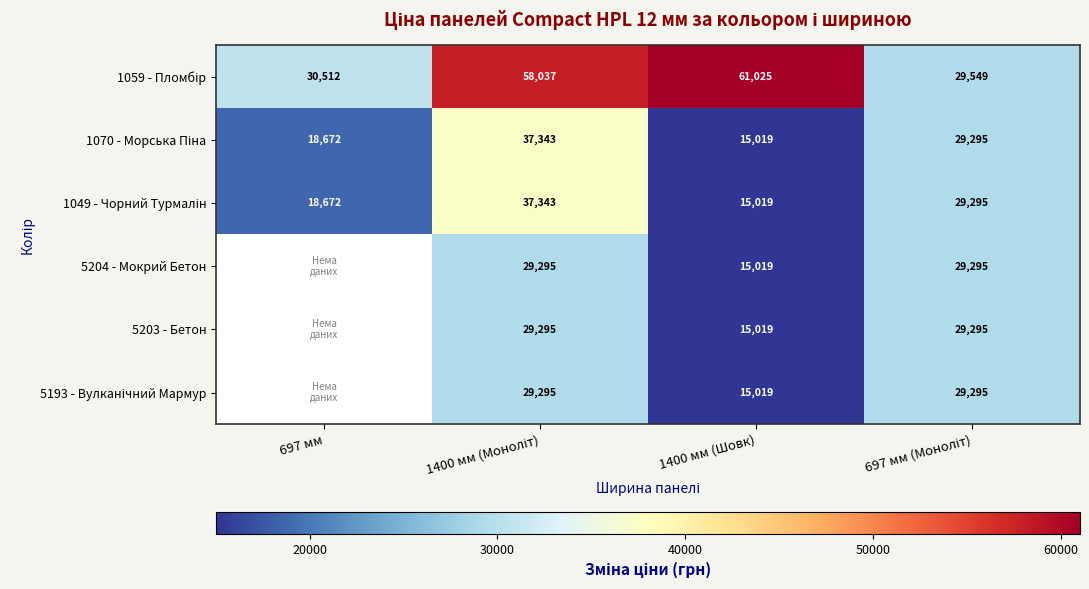

What is the maximum value for 1049 - Чорний Турмалін?

37343.0